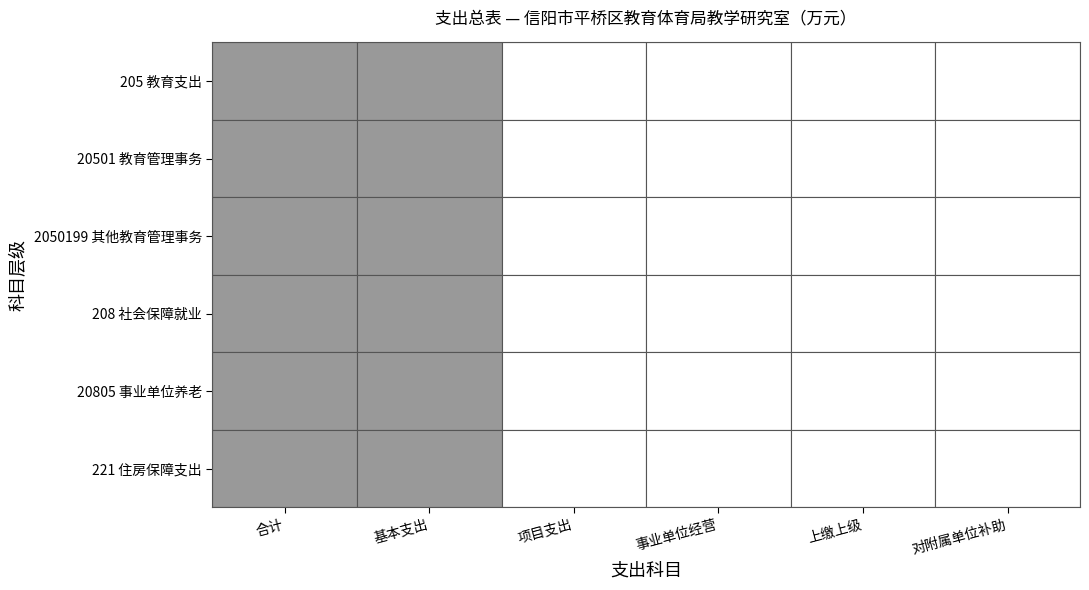

At how many categories does at least one series exceed 331?

2